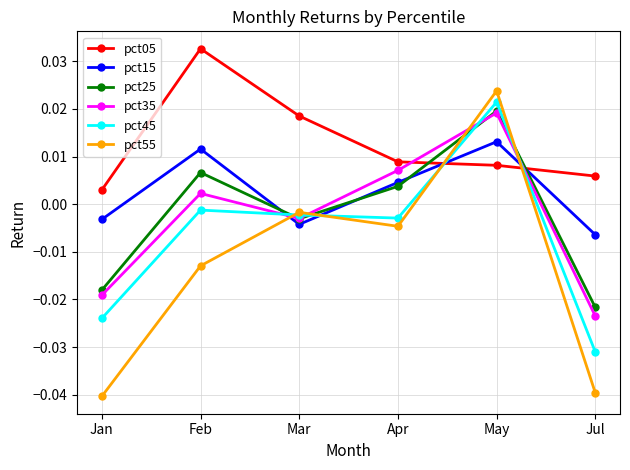

Rank the categories by pct45 value from highest to lowest.

May, Feb, Mar, Apr, Jan, Jul